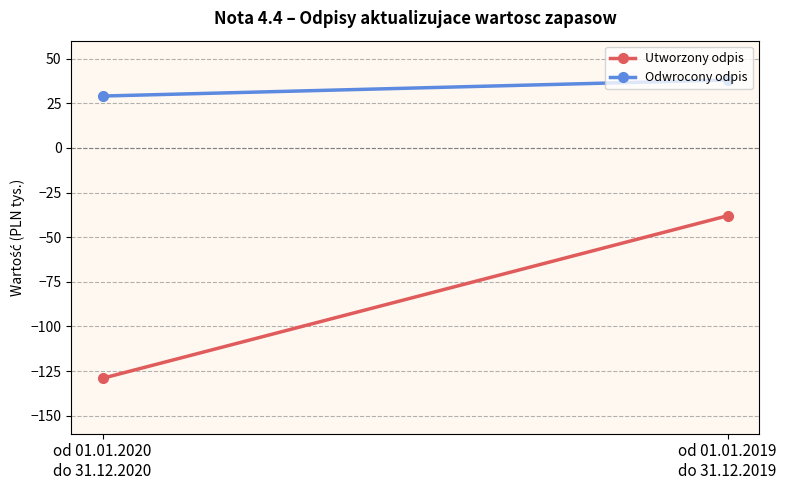

What is the sum of the Utworzony odpis values at od 01.01.2020
do 31.12.2020 and od 01.01.2019
do 31.12.2019?

-167